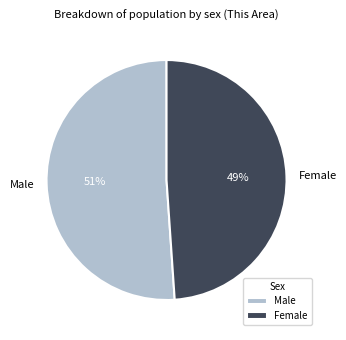

What percentage is the Male slice, to the nearest percent?

51%